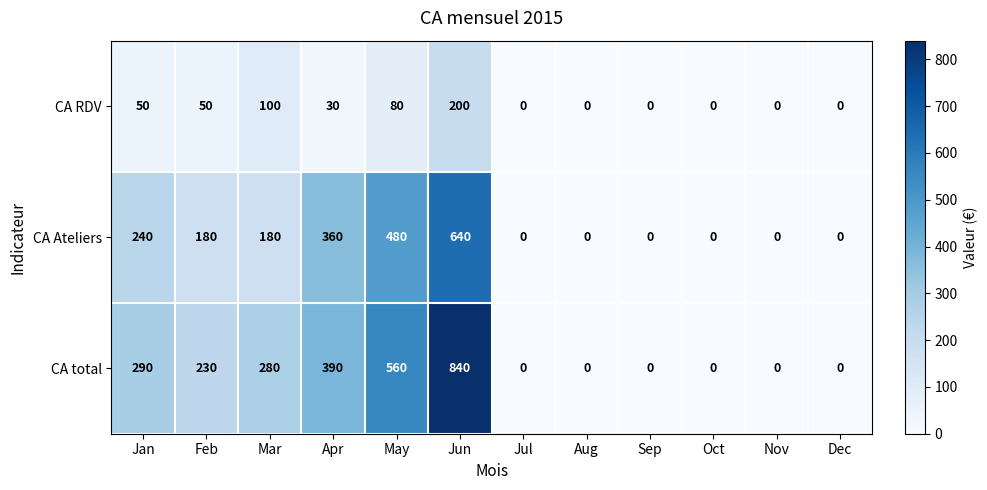

What is the maximum value for CA RDV?

200